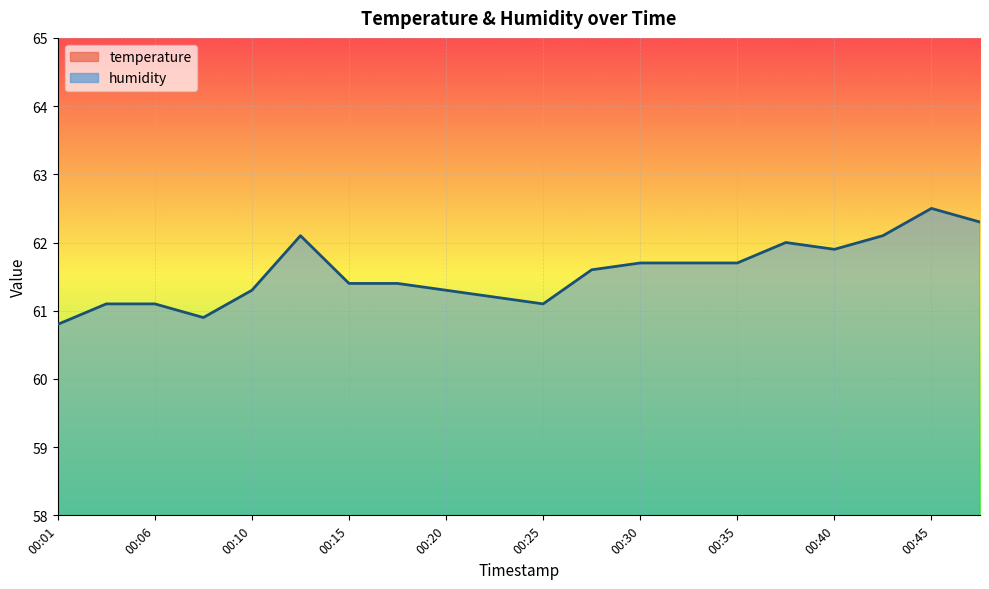

True or false: humidity and temperature intersect in this chart.

False